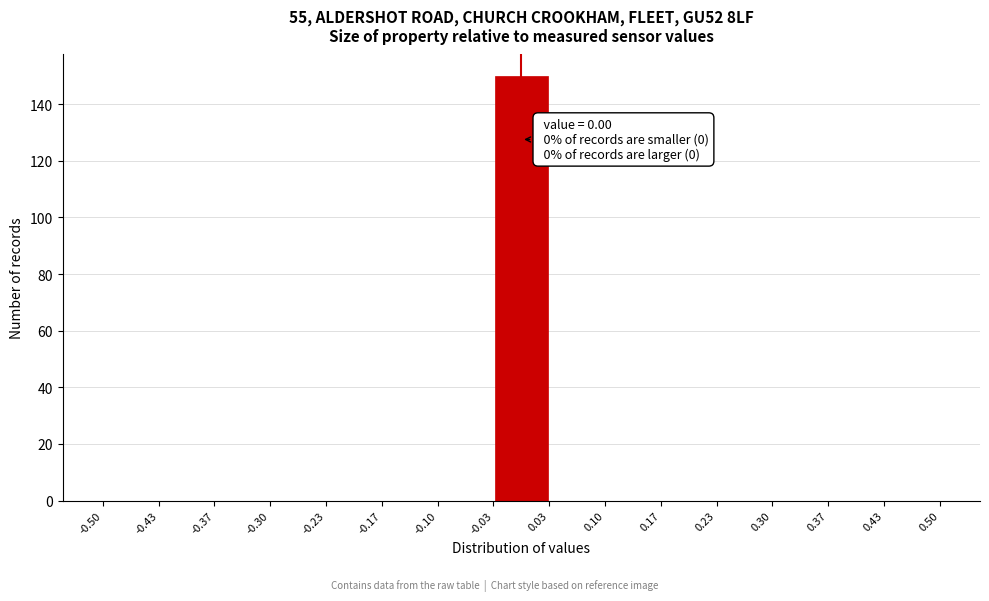

Over which range of the x-axis is the bar tallest?

-0.03 to 0.03